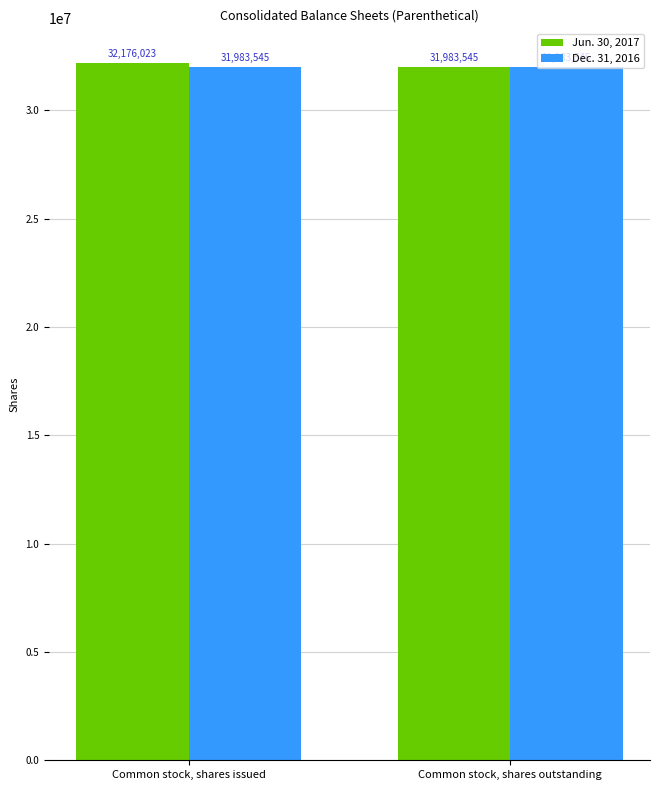

What is the spread (max minus min) of values at Common stock, shares issued?

192478